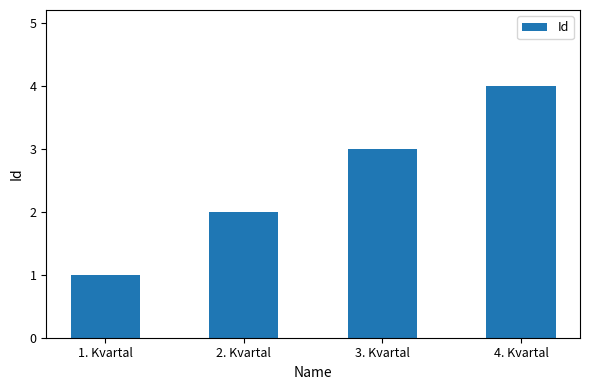

What position from the right is 1. Kvartal?

4